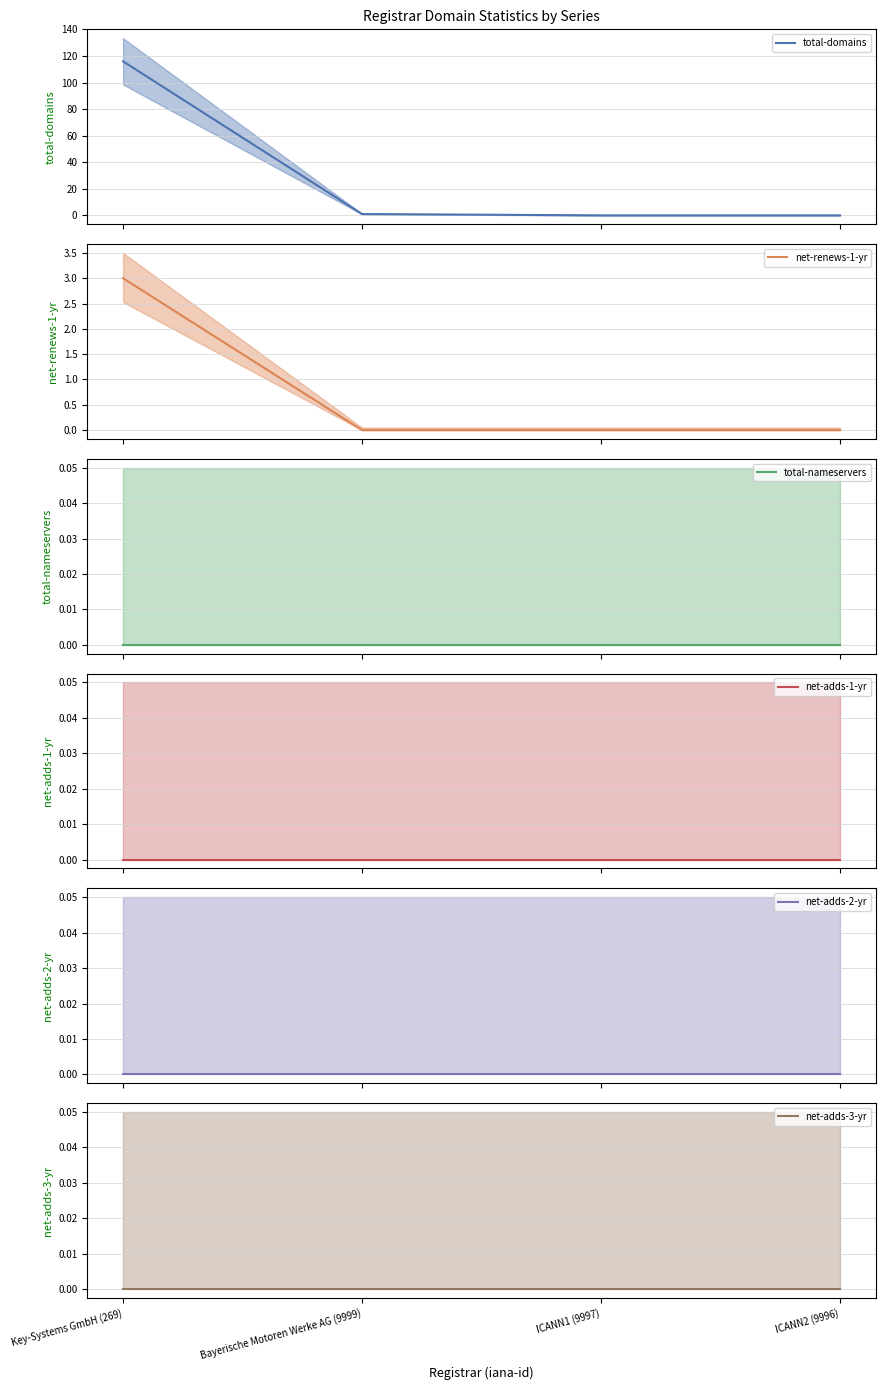

The value of total-nameservers (mean) at ICANN2 (9996) is 0. True or false?

True